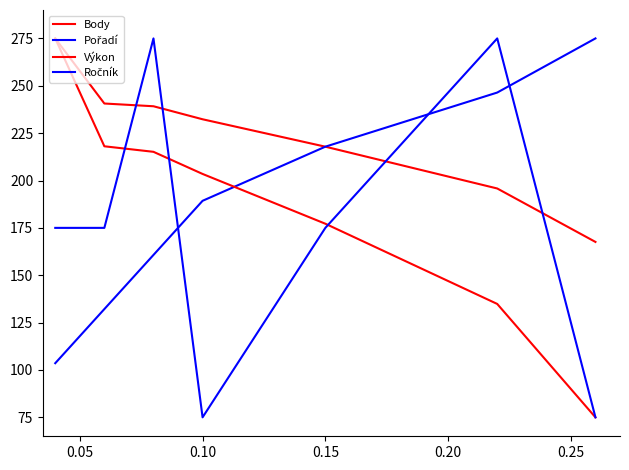

Reading left to right, what are all the values shown in this chart?

Body: 275.0	240.6	239.2	232.3	217.9	195.8	167.6
Pořadí: 103.6	132.1	160.7	189.3	217.9	246.4	275.0
Výkon: 275.0	218.1	215.1	203.5	177.2	134.9	75.0
Ročník: 175.0	175.0	275.0	75.0	175.0	275.0	75.0